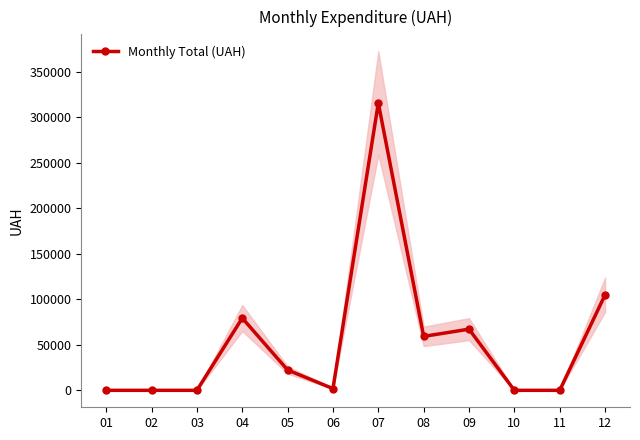

What value does the data have at 08?

59271.9